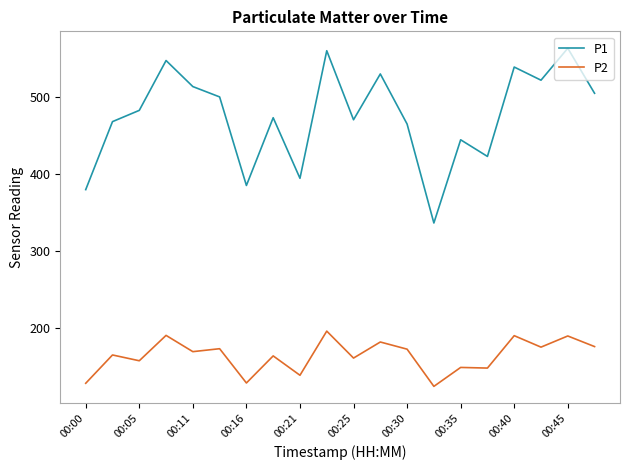

What is the difference between the maximum and minimum values in the P1 series?

227.0